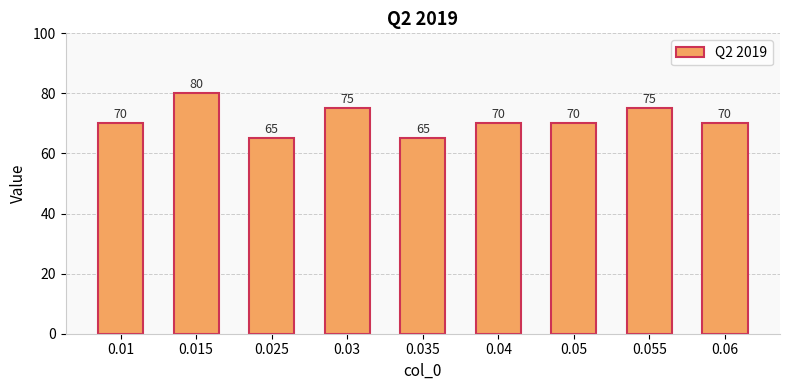

What value does the data have at 0.05?

70